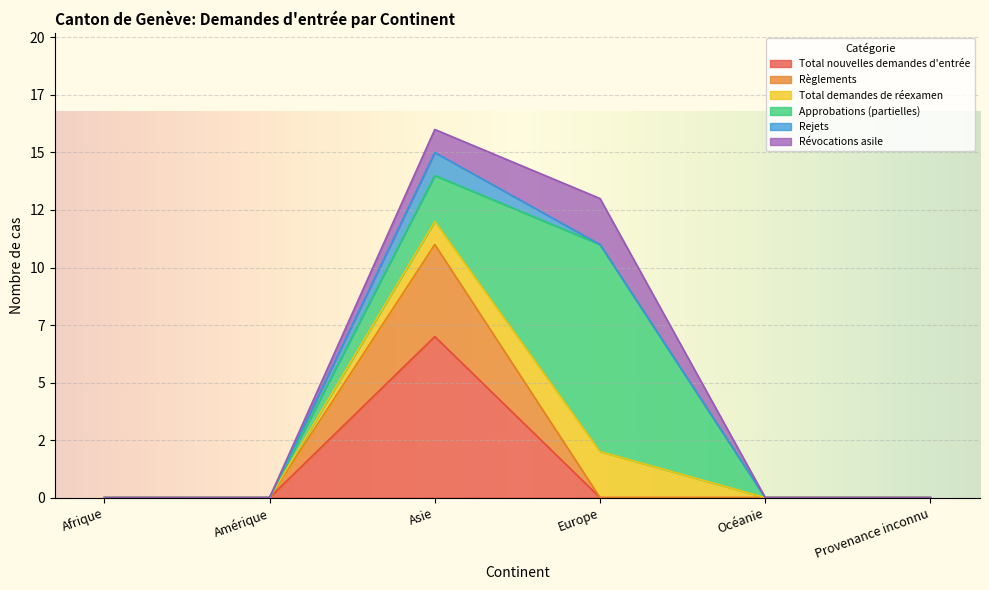

Does the chart display data point markers on the line(s)?

No